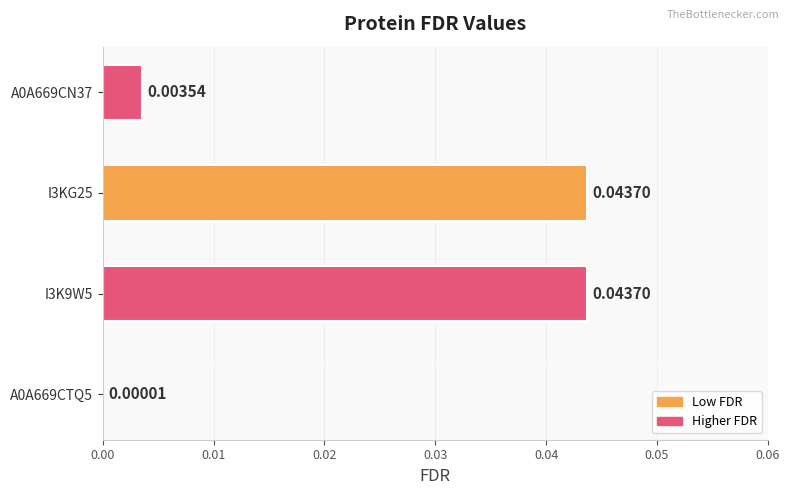

What is the sum of all values?

0.1